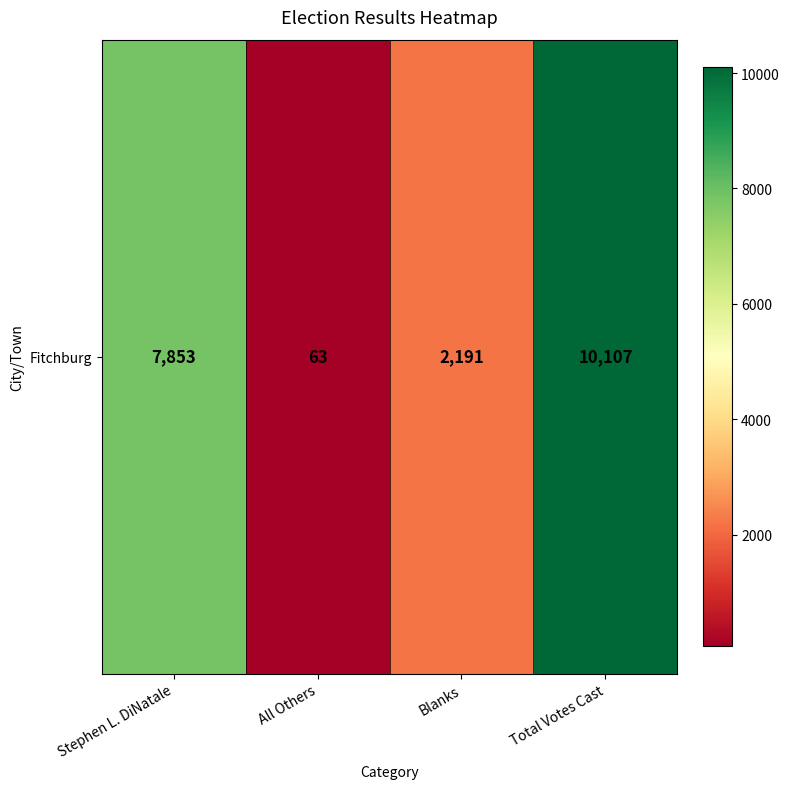

Rank the categories by value from lowest to highest.

All Others, Blanks, Stephen L. DiNatale, Total Votes Cast